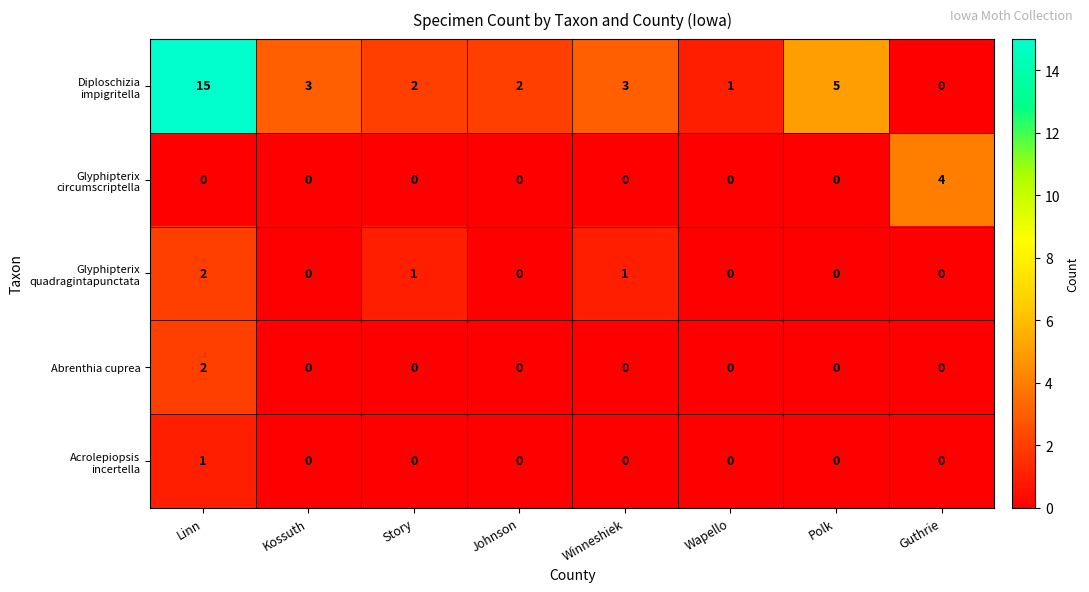

Which label corresponds to the largest value in the chart?

Linn